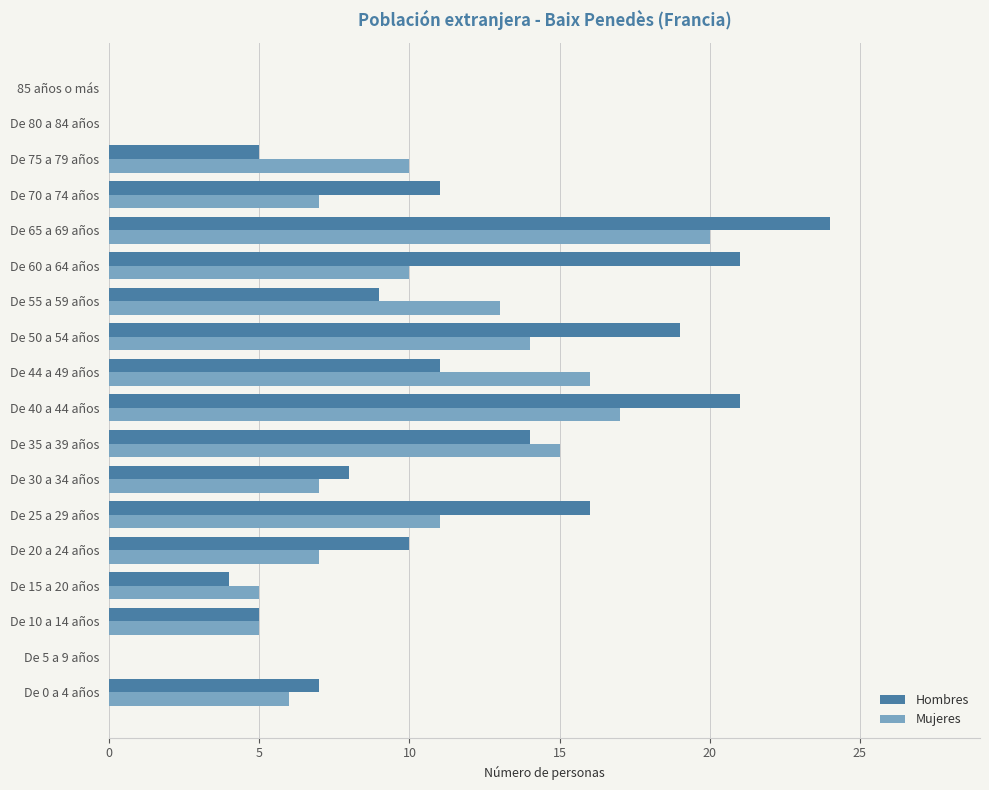

Which series has the largest total across all categories?

Hombres